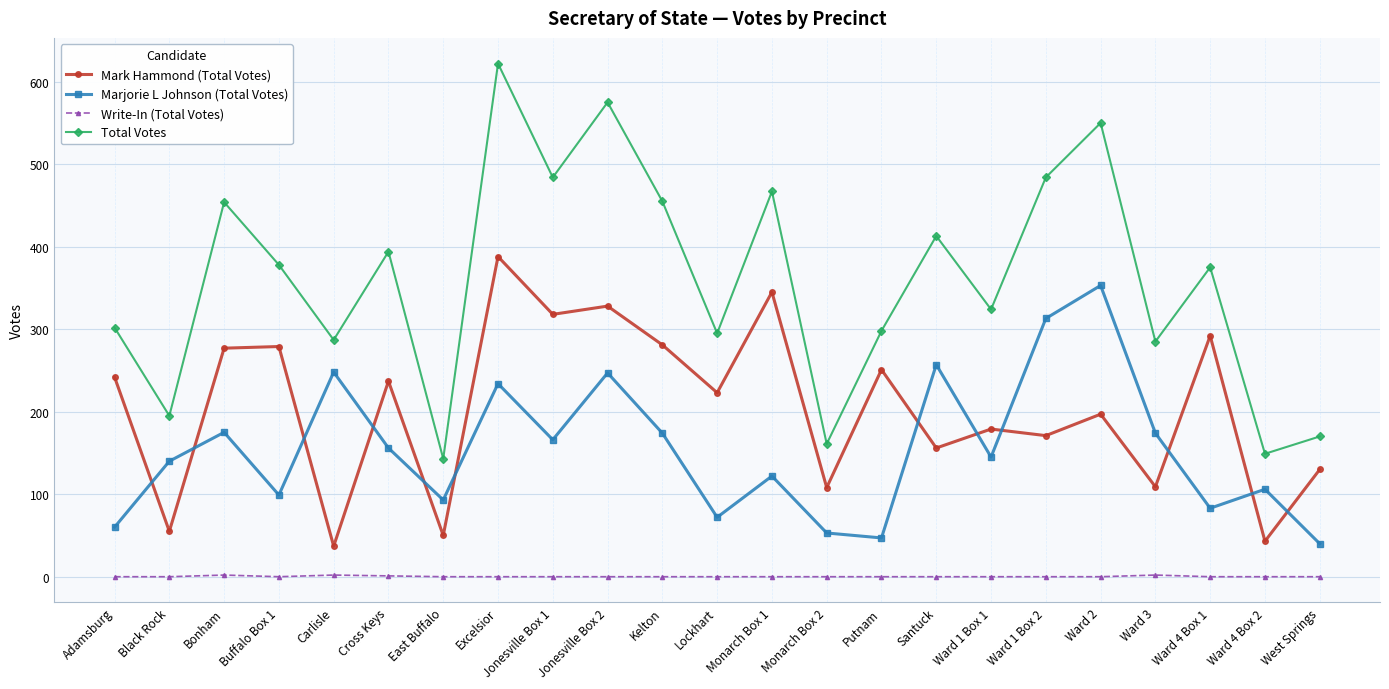

Count the number of categories in the chart.

23